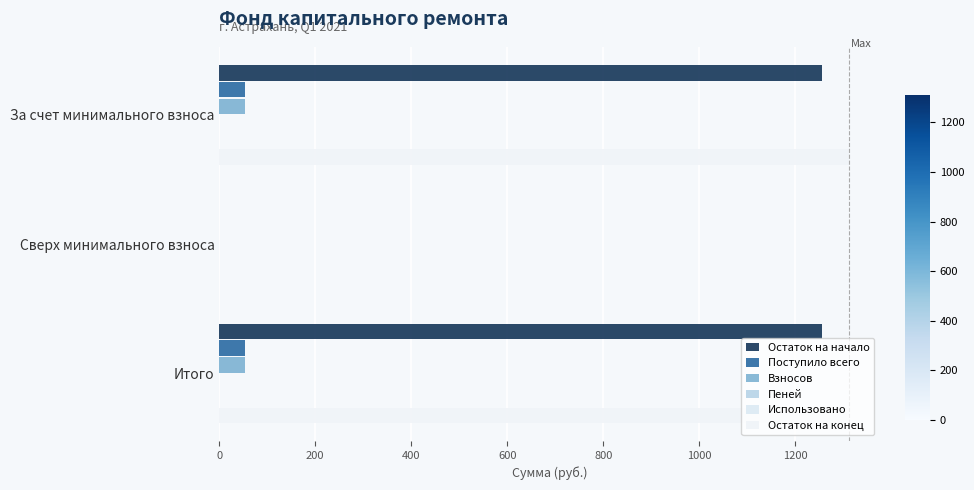

Count the number of categories in the chart.

3